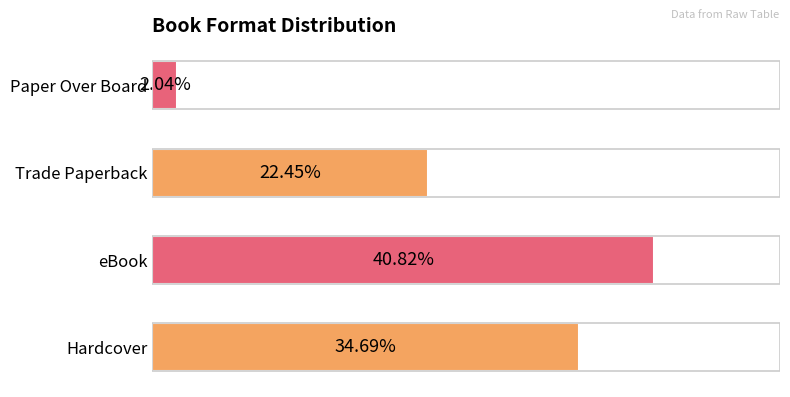

Are the bars horizontal?

Yes